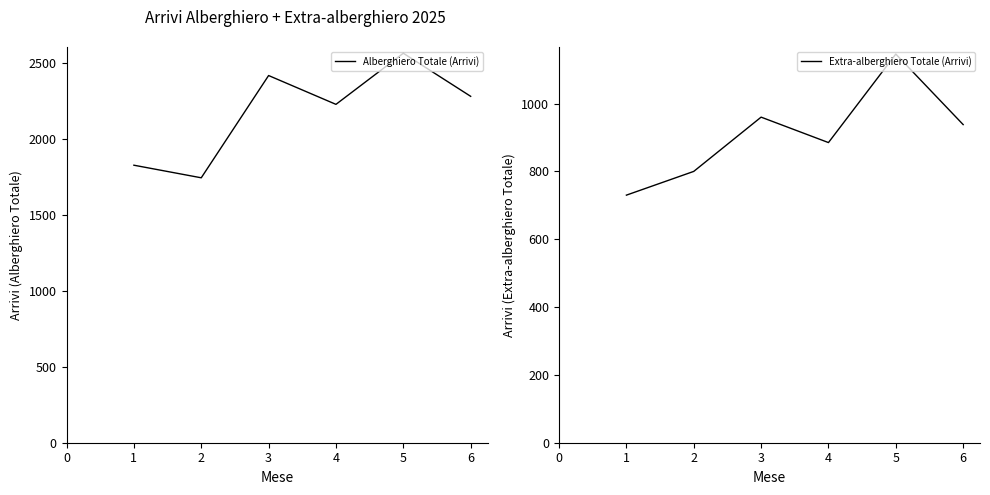

Rank the categories by Extra-alberghiero Totale (Arrivi) value from lowest to highest.

1, 2, 4, 6, 3, 5